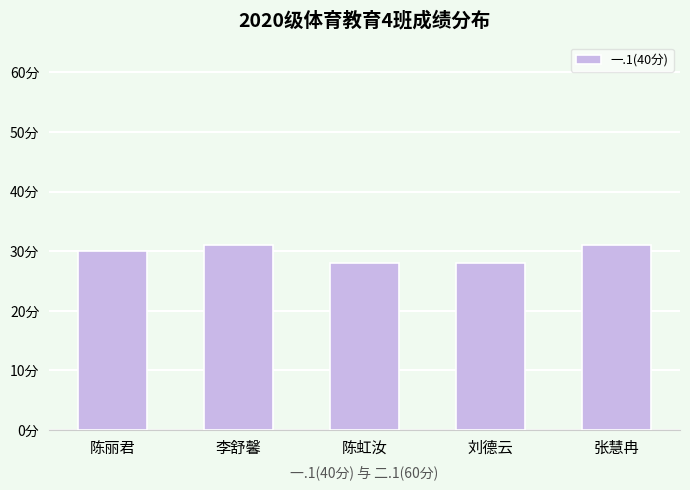

Does the chart contain any negative values?

No